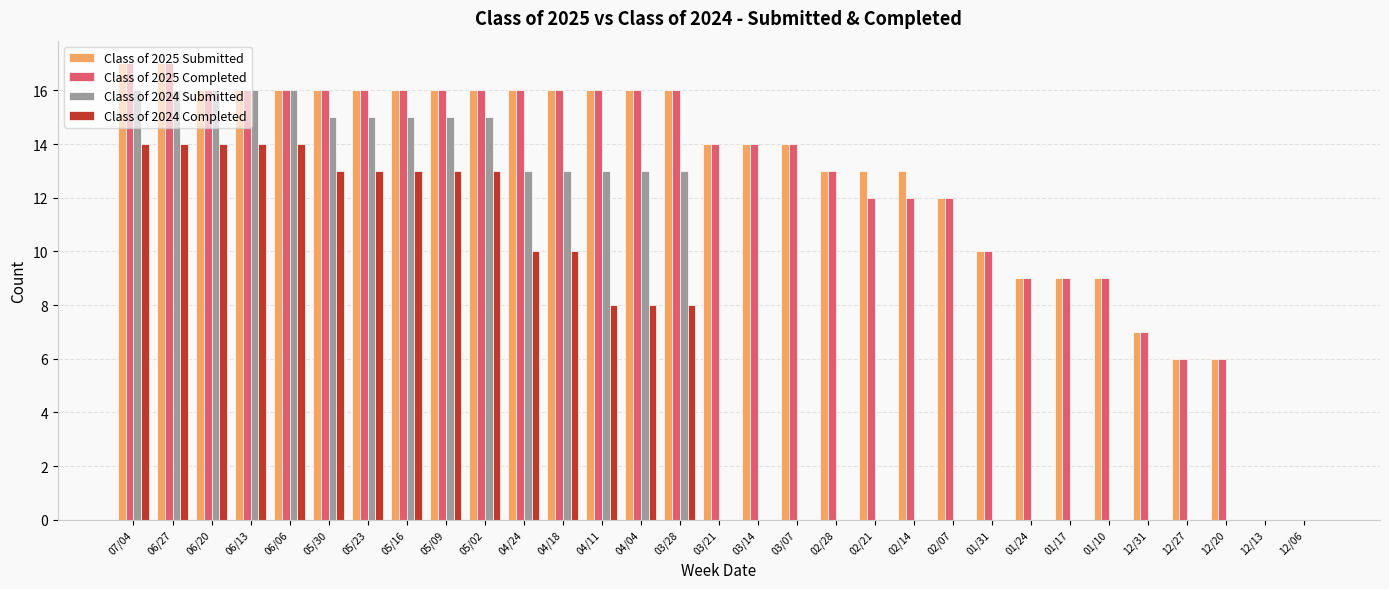

How many data points does each series have?

31